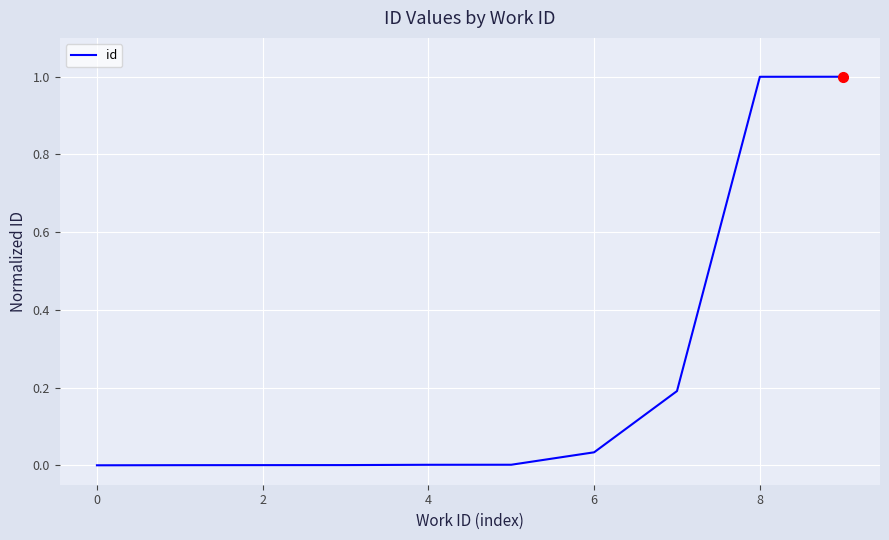

What is the greatest value displayed?

1.0